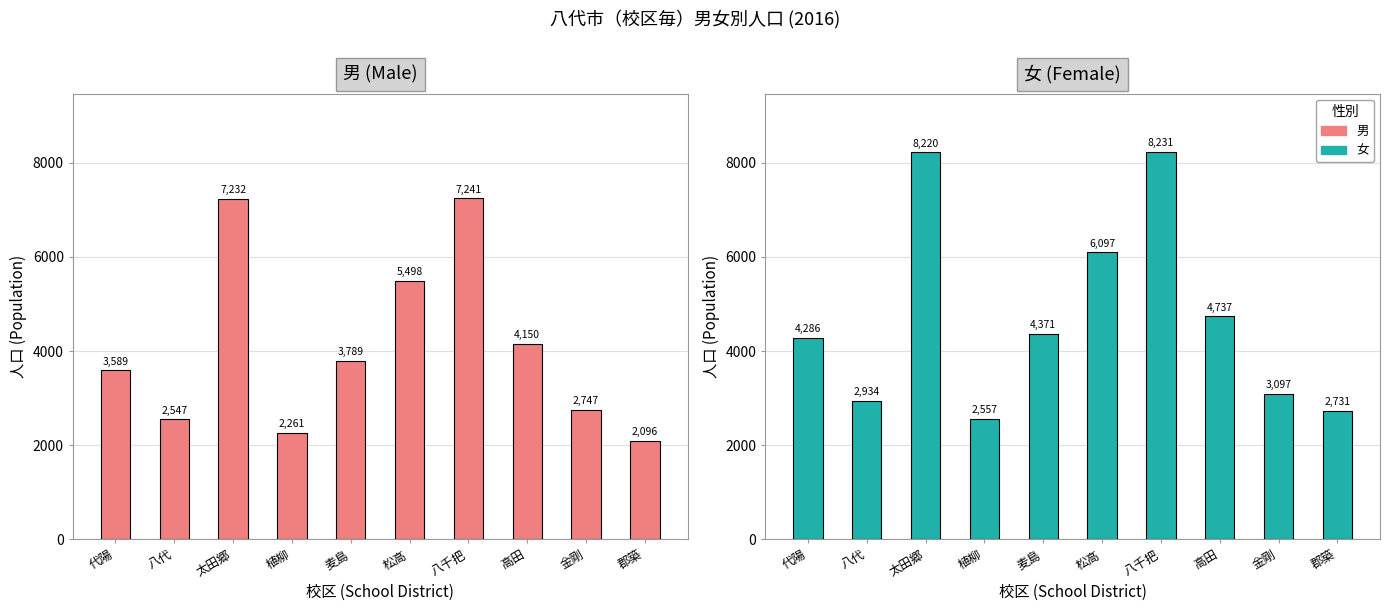

What is the sum of all 女 values?

47261